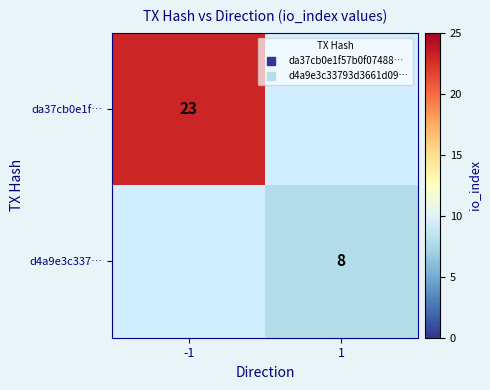

How many data points does each series have?

2